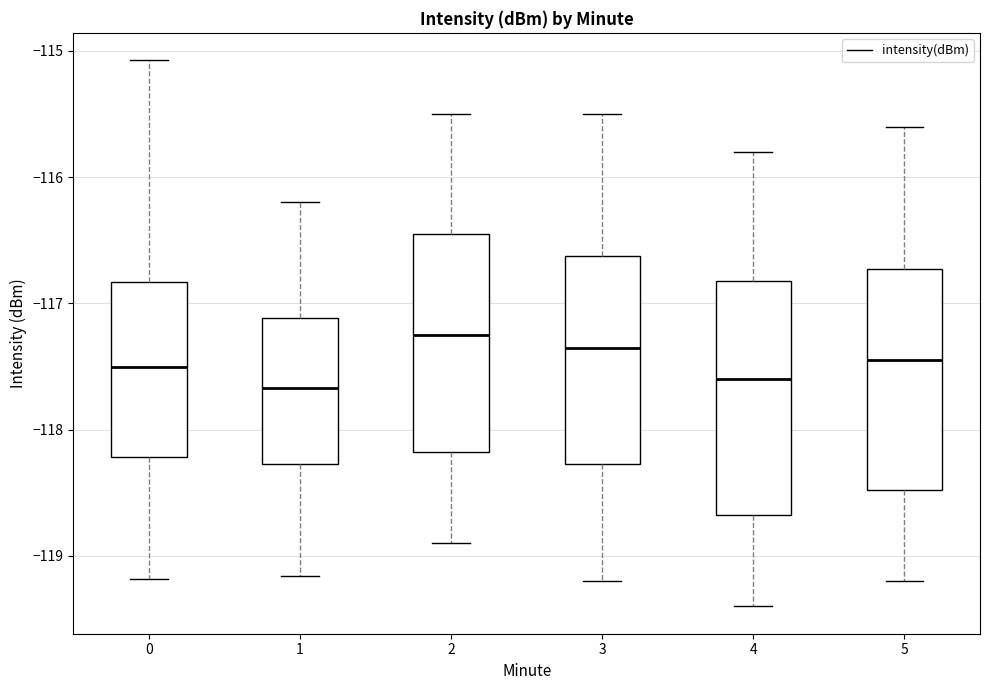

Reading left to right, read every box against the y-axis: the position of its median line, the range the box covers, and the ends of its whiskers. The values are not printed on the chart, so give them approximately, as read against the axis.

0: median -117.5, box -118.2 to -116.8, whiskers -119.2 to -115.1
1: median -117.7, box -118.3 to -117.1, whiskers -119.2 to -116.2
2: median -117.2, box -118.2 to -116.4, whiskers -118.9 to -115.5
3: median -117.3, box -118.3 to -116.6, whiskers -119.2 to -115.5
4: median -117.6, box -118.7 to -116.8, whiskers -119.4 to -115.8
5: median -117.4, box -118.5 to -116.7, whiskers -119.2 to -115.6